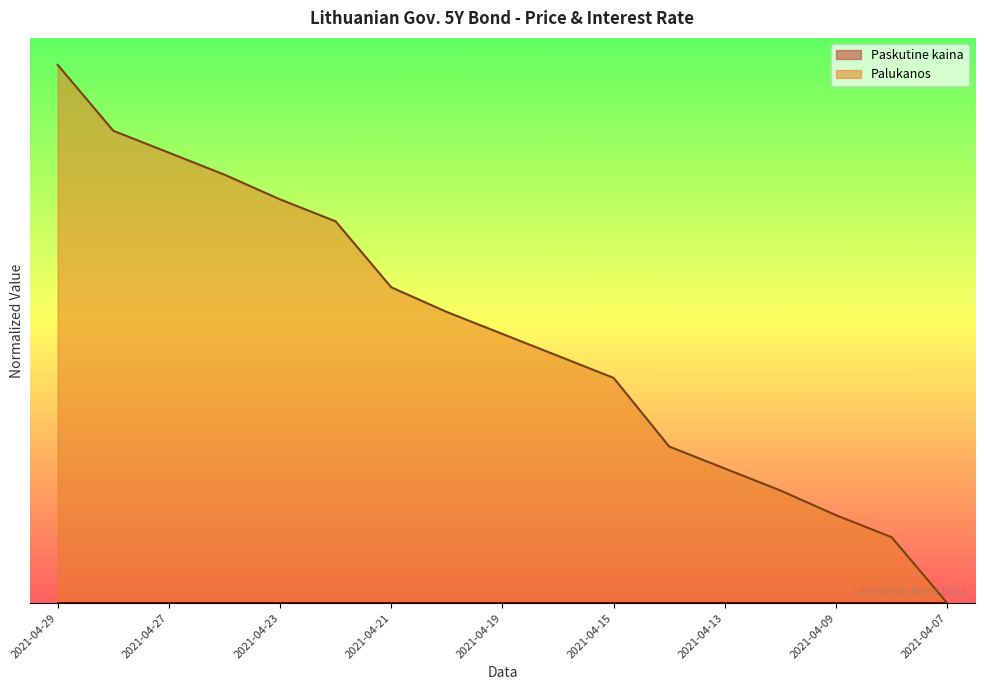

Count the number of categories in the chart.

17